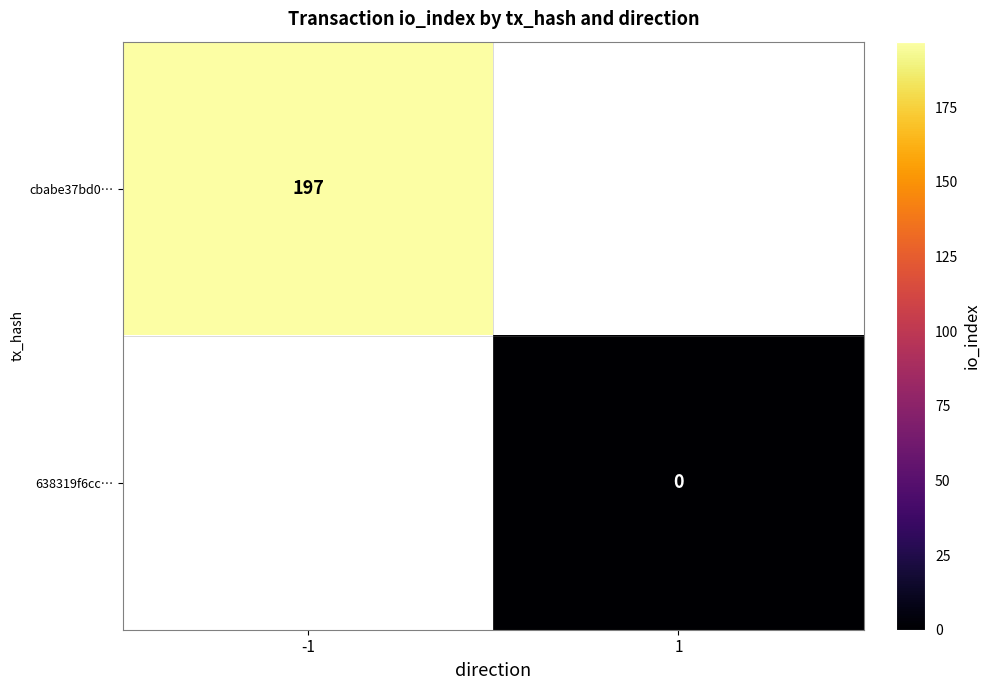

At which category does the chart reach its minimum across all series?

1